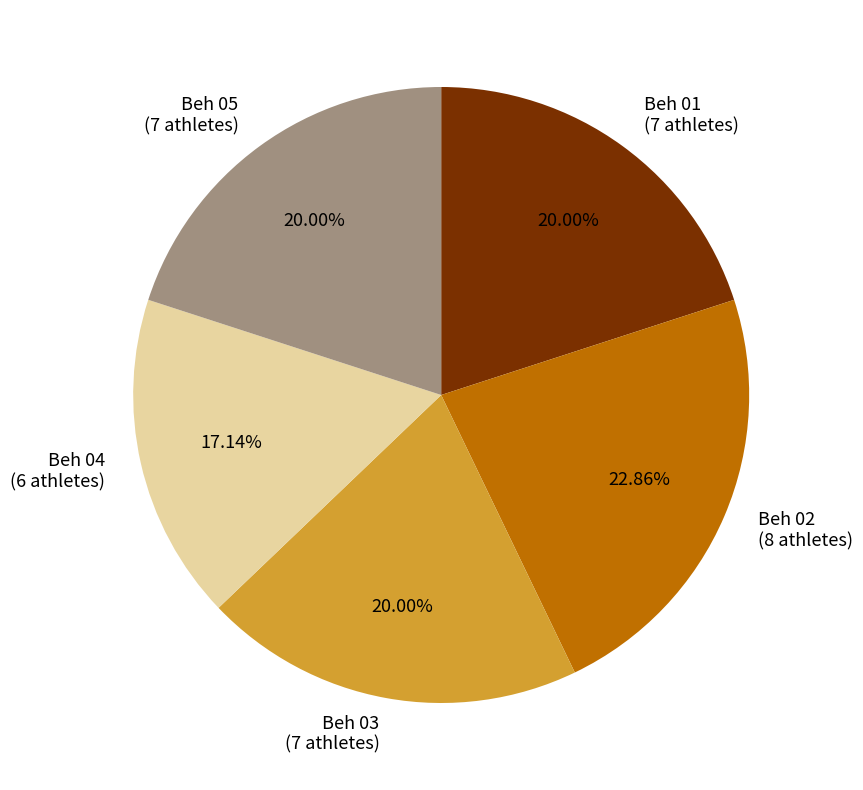

Which has a higher value, Beh 01 or Beh 04?

Beh 01